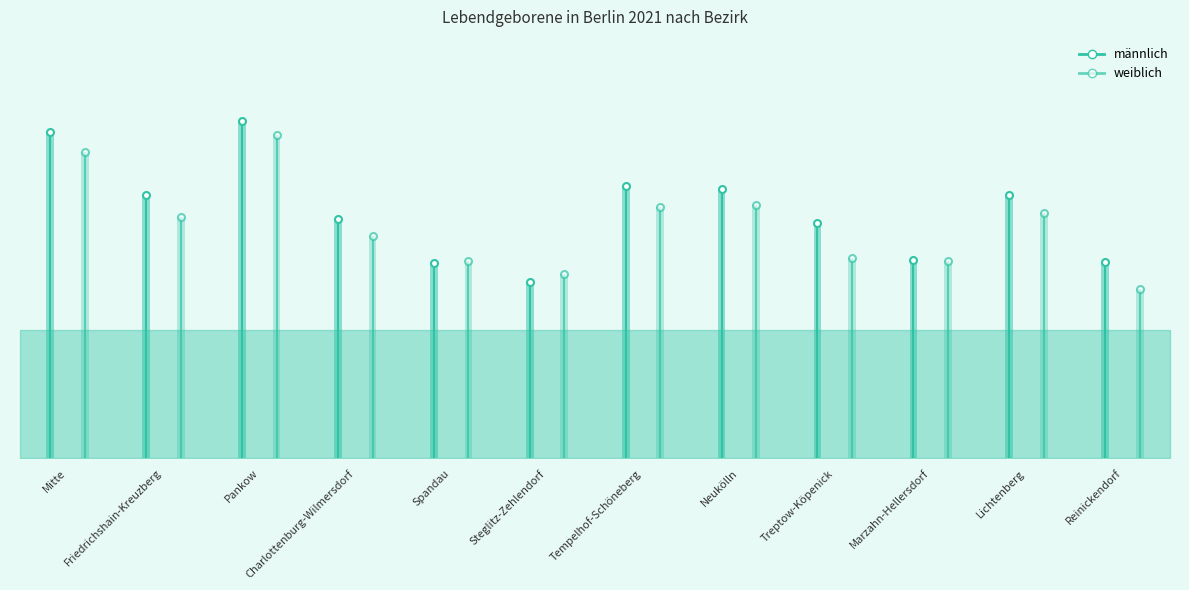

Count the number of categories in the chart.

12